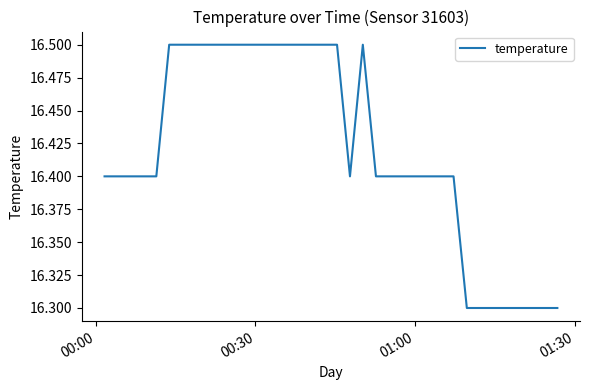

How many lines are shown in the chart?

1